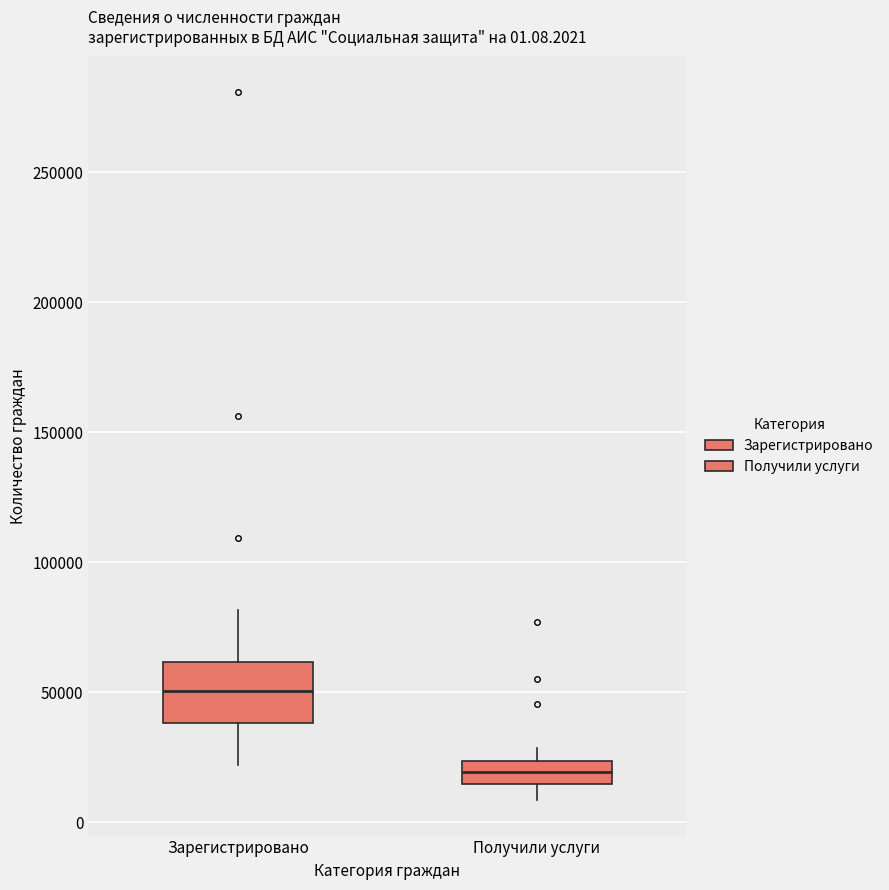

Which box's median line is the highest?

Зарегистрировано